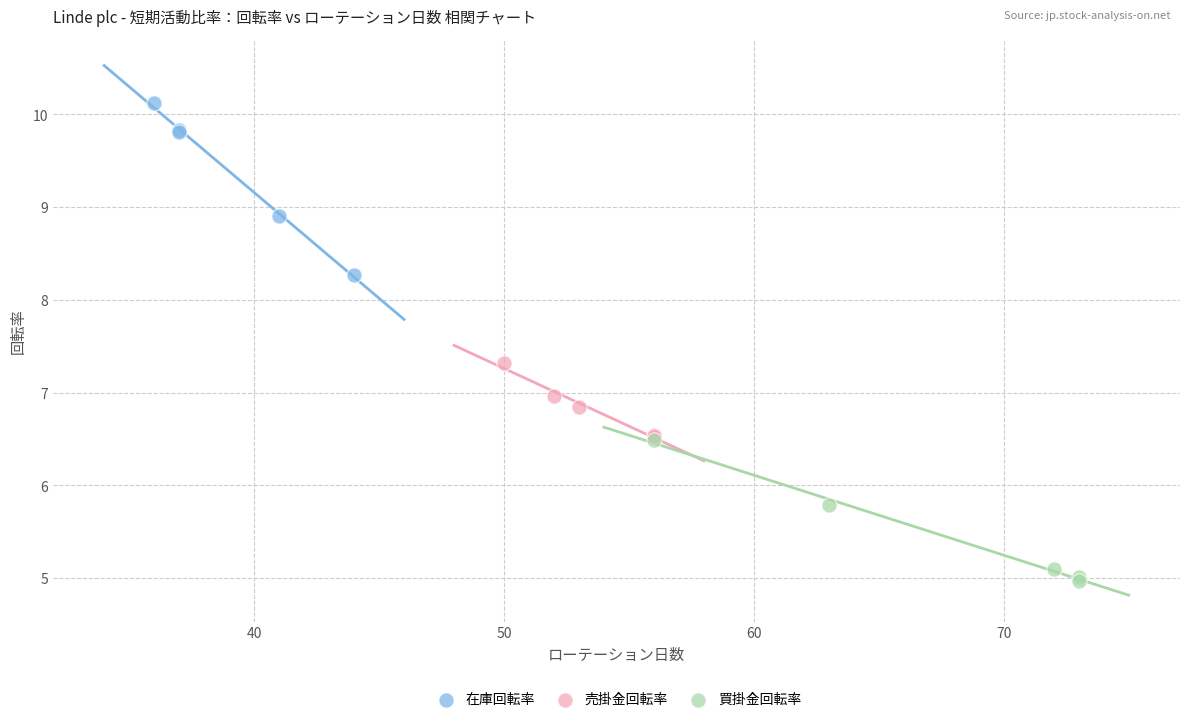

Which series reaches the maximum Y coordinate?

在庫回転率